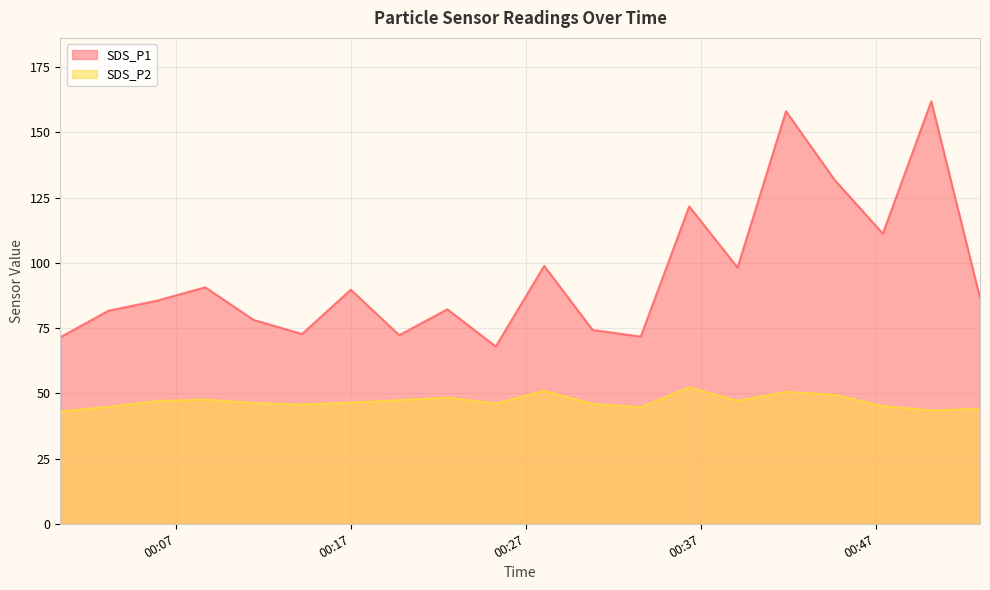

How many lines are shown in the chart?

2